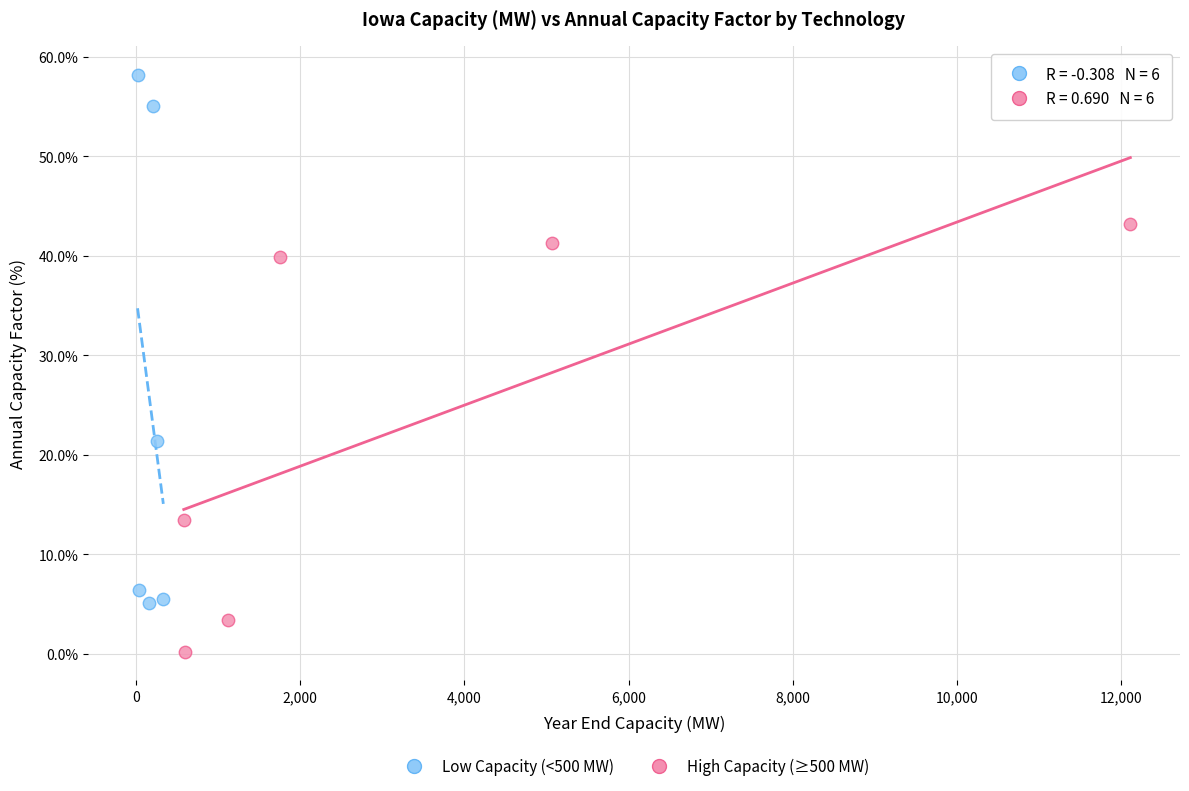

Which series reaches the minimum Y coordinate?

High Capacity (≥500 MW)